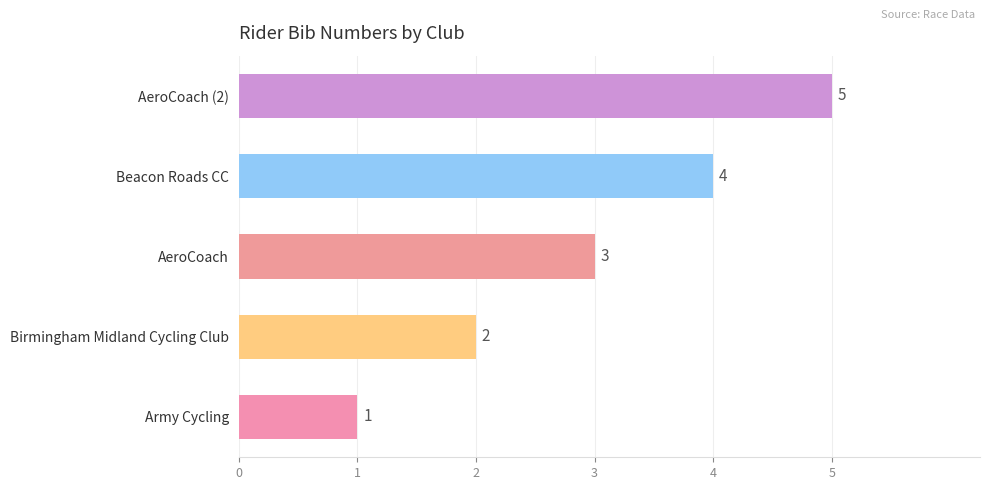

At which category does the chart reach its minimum across all series?

Army Cycling